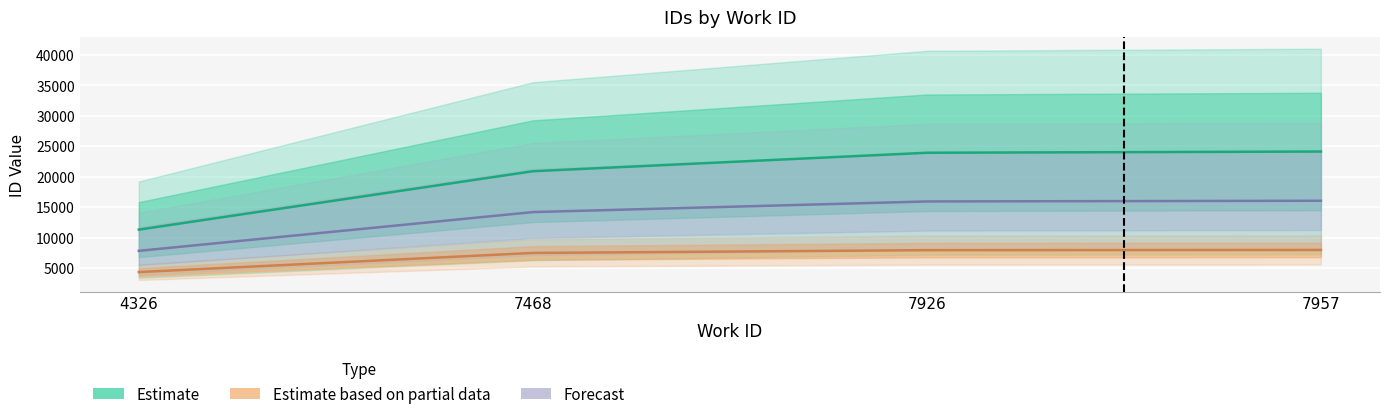

Is this an area chart (filled region under the line)?

No